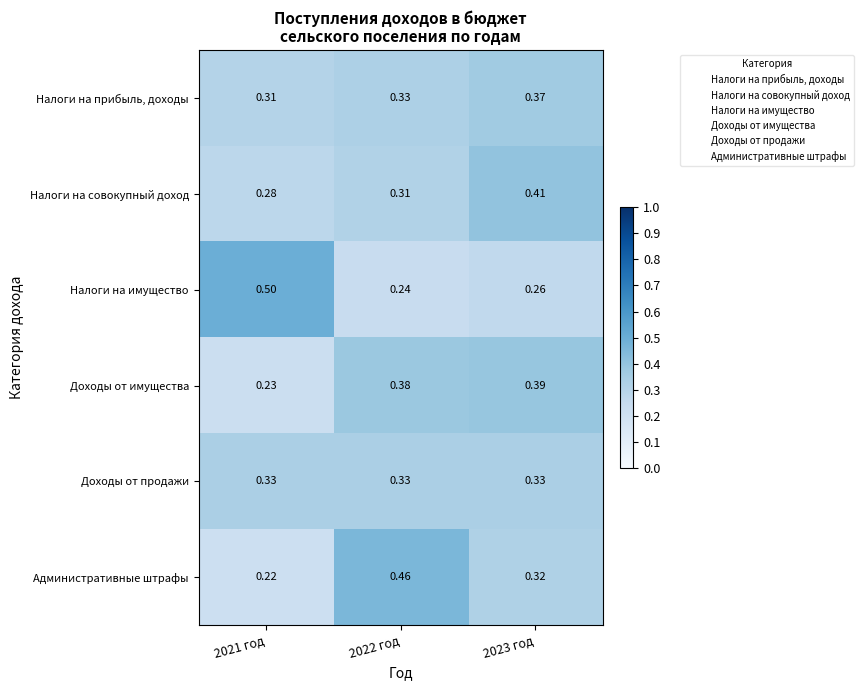

Which series has the largest total across all categories?

Налоги на прибыль, доходы